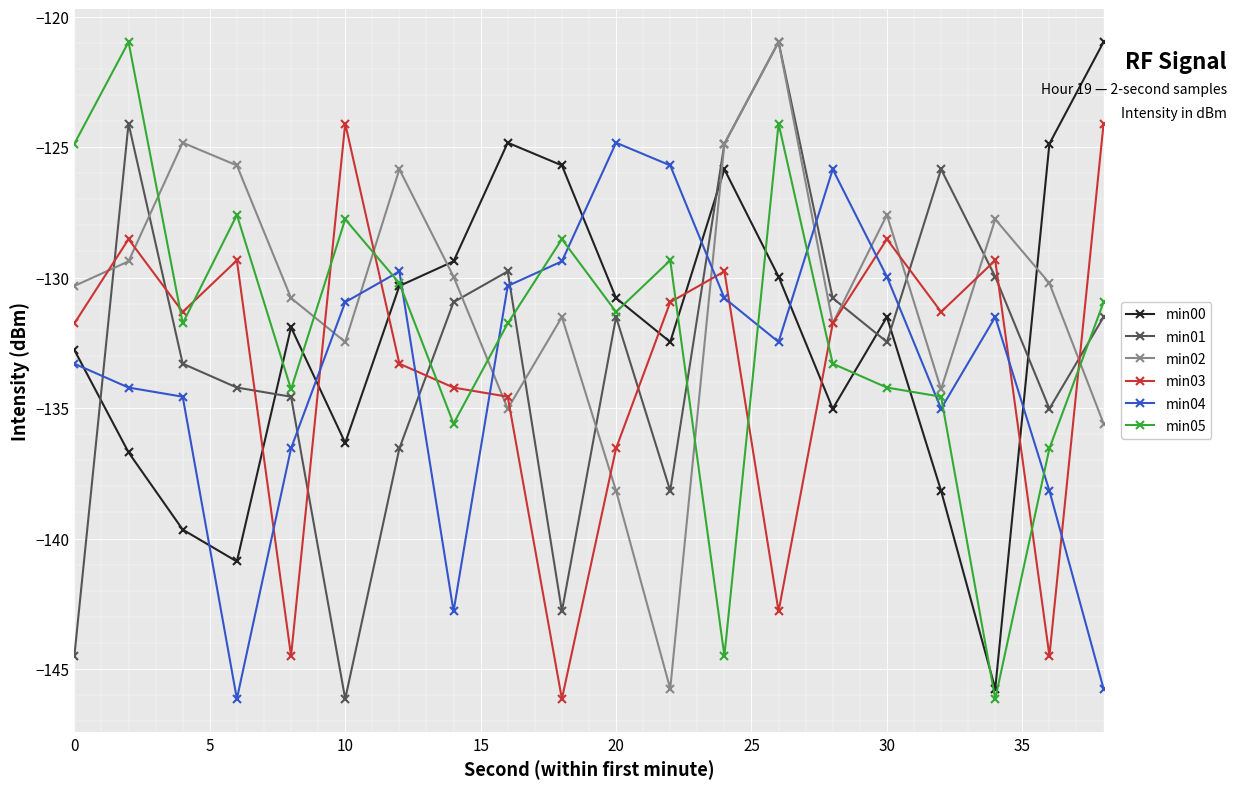

What is the difference between the second highest and second lowest values in the min00 series?

16.0